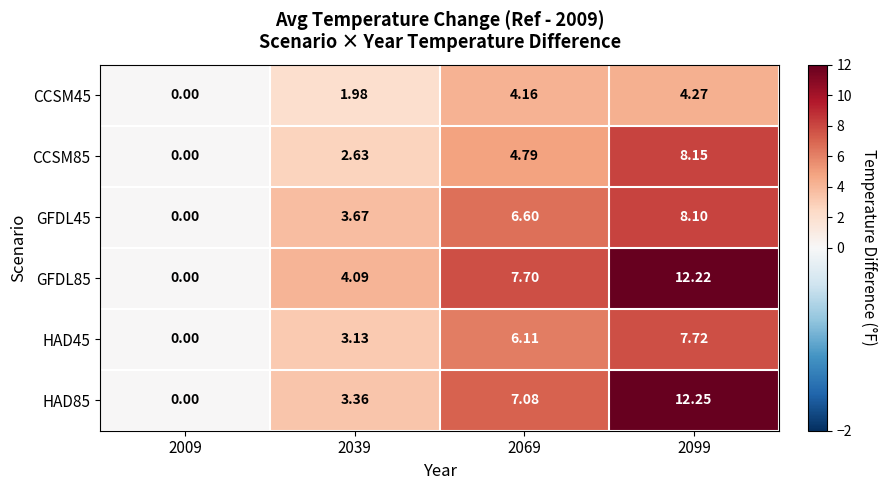

Which series changed the most between 2069 and 2099?

HAD85